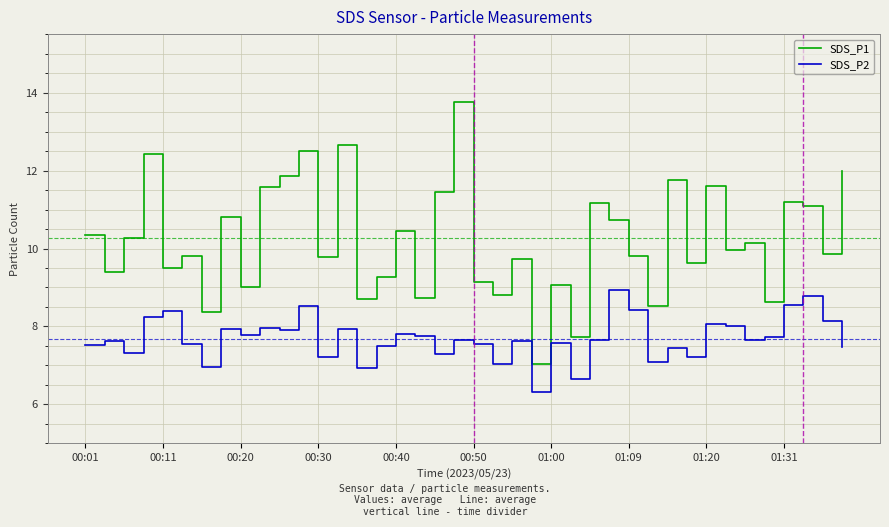

Count the number of categories in the chart.

40